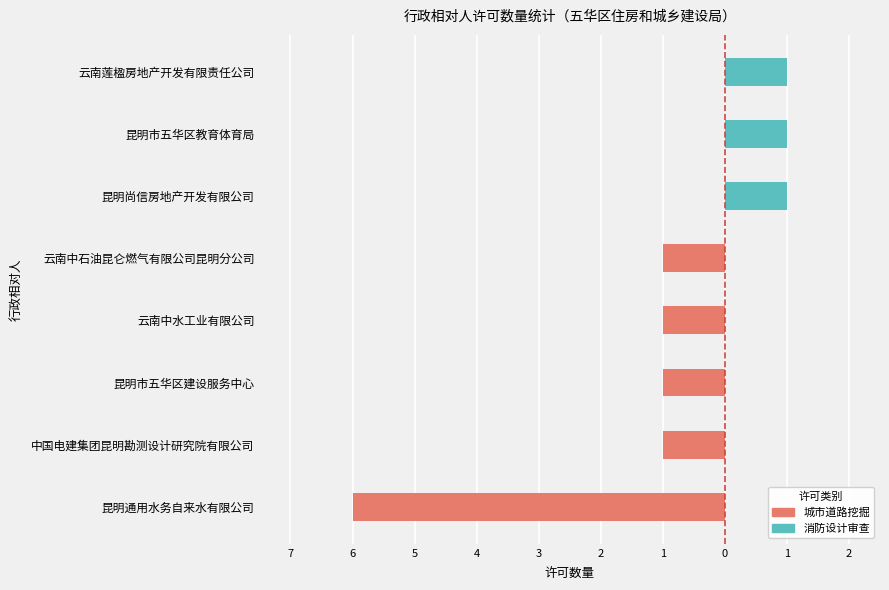

True or false: 城市道路挖掘 has a value of -1 at 云南中石油昆仑燃气有限公司昆明分公司.

False